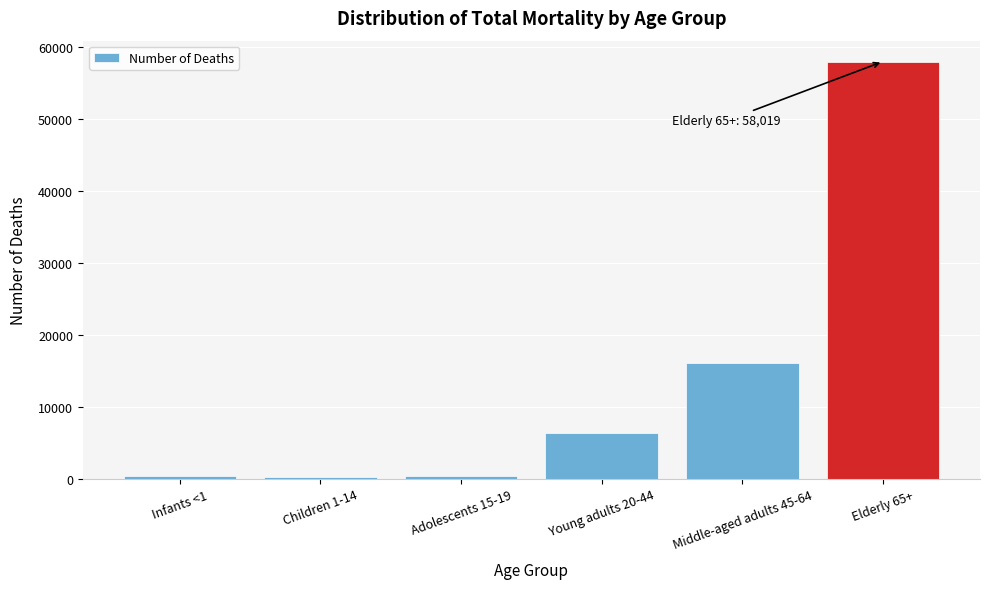

What is the label of the 6th bar from the right?

Infants <1